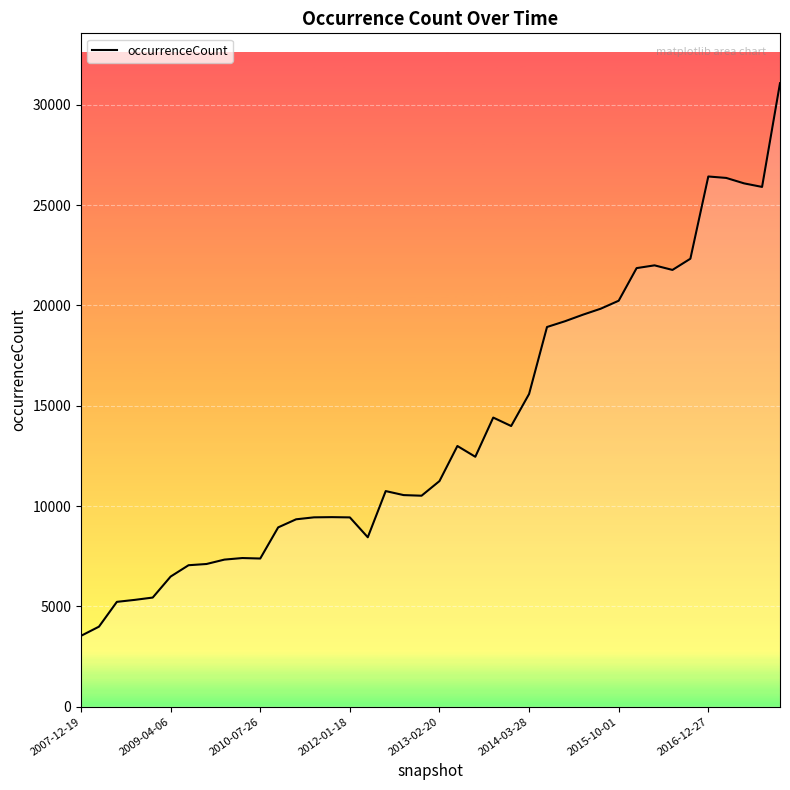

What is the maximum value shown in the chart?

31080